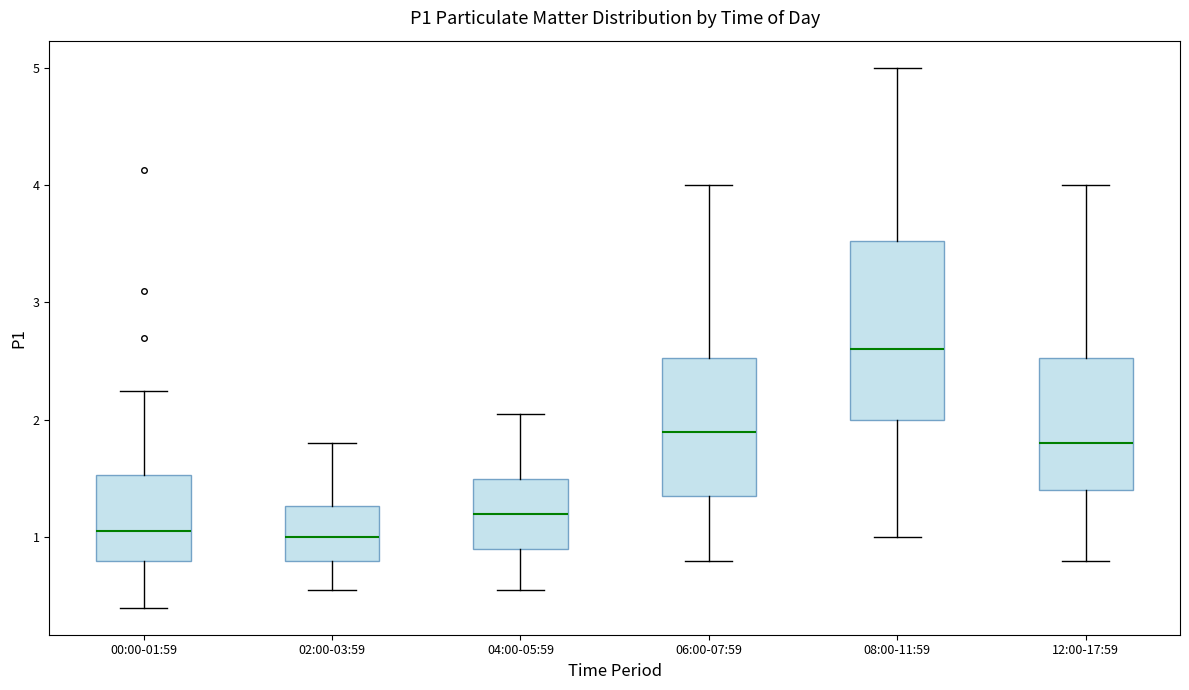

Reading left to right, read every box against the y-axis: the position of its median line, the range the box covers, and the ends of its whiskers. The values are not printed on the chart, so give them approximately, as read against the axis.

00:00-01:59: median 1.1, box 0.8 to 1.5, whiskers 0.4 to 2.3
02:00-03:59: median 1.0, box 0.8 to 1.3, whiskers 0.6 to 1.8
04:00-05:59: median 1.2, box 0.9 to 1.5, whiskers 0.6 to 2.1
06:00-07:59: median 1.9, box 1.4 to 2.5, whiskers 0.8 to 4.0
08:00-11:59: median 2.6, box 2.0 to 3.5, whiskers 1.0 to 5.0
12:00-17:59: median 1.8, box 1.4 to 2.5, whiskers 0.8 to 4.0